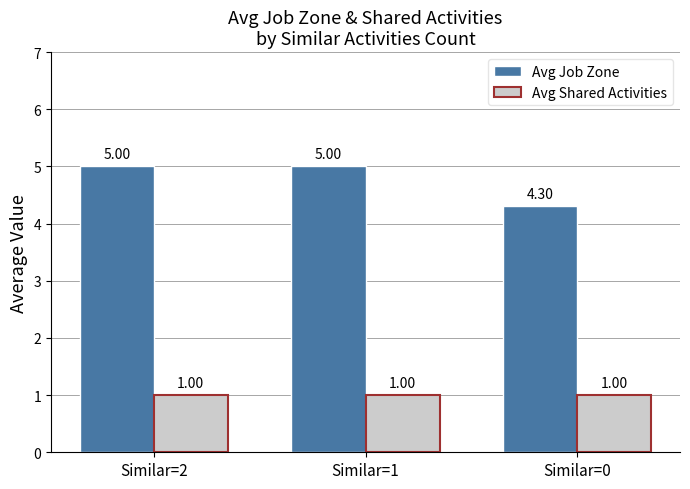

List the series in order of their peak value, lowest first.

Avg Shared Activities, Avg Job Zone